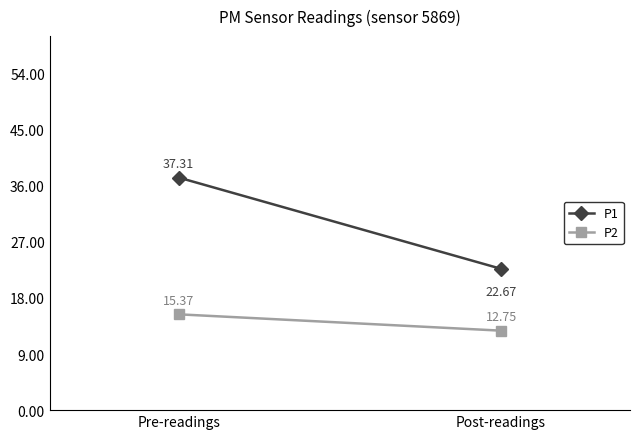

Is it true that P1 equals 7.5 at Post-readings?

False